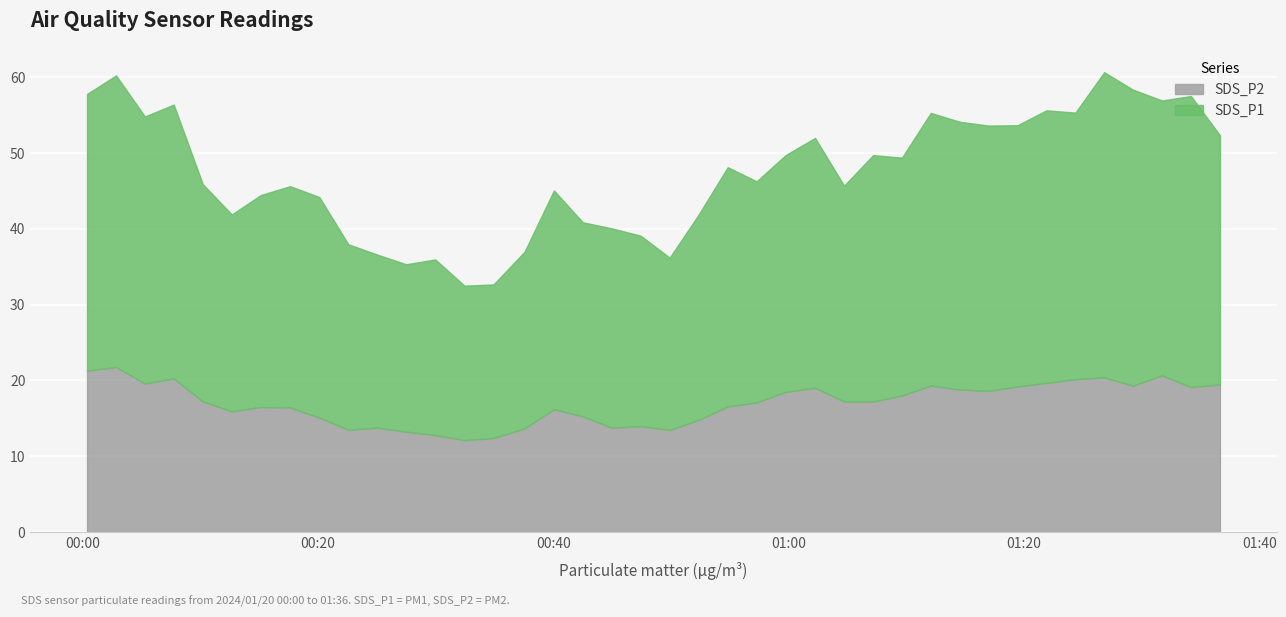

What is the minimum value for SDS_P2?

12.1